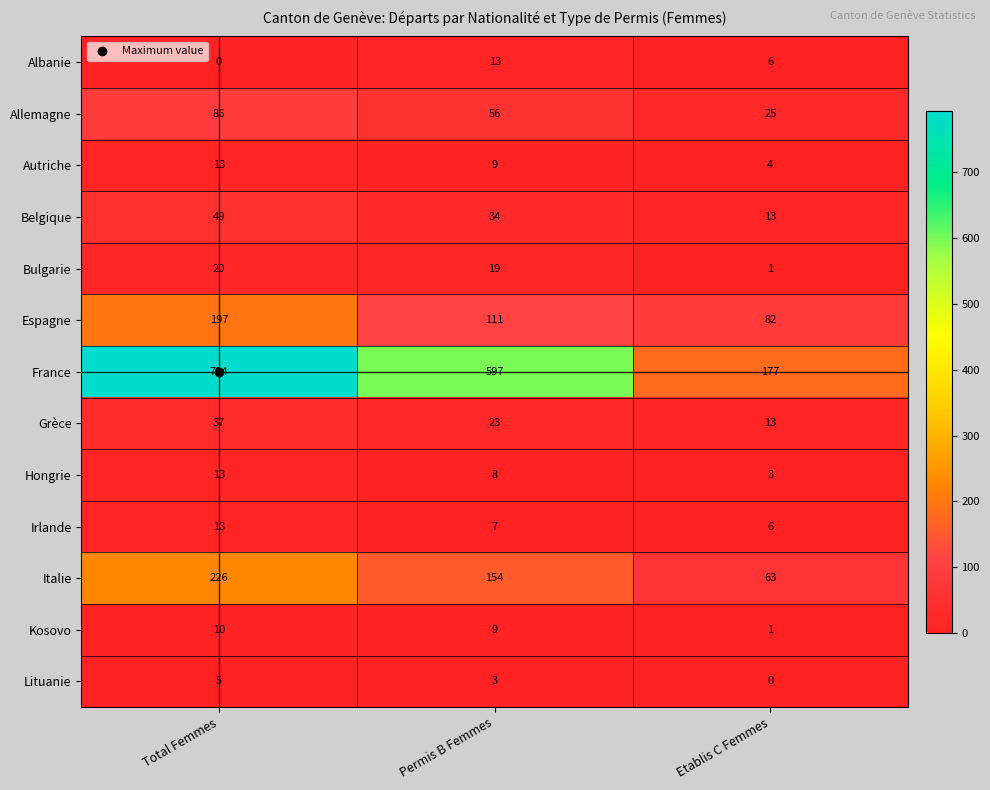

Is the value of Irlande at Etablis C Femmes greater than the value of Bulgarie at Etablis C Femmes?

Yes